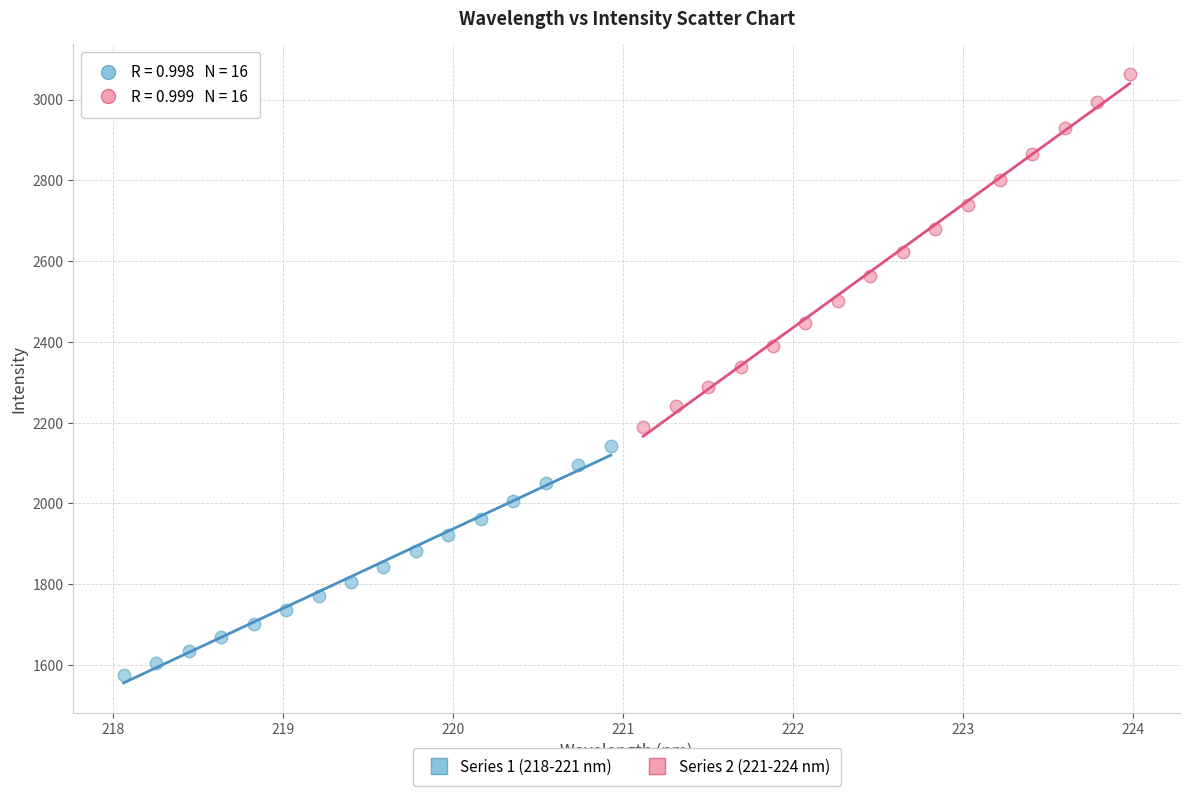

Which series has the largest Y range (max minus min)?

Series 2 (221-224 nm)